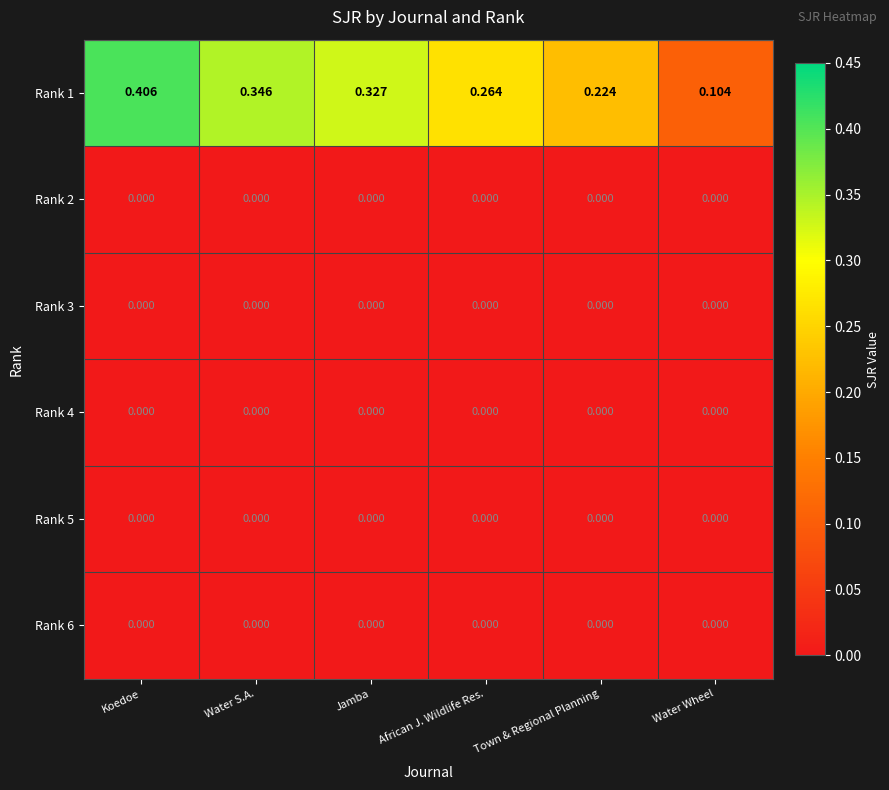

Which category has the highest value across all series?

Koedoe